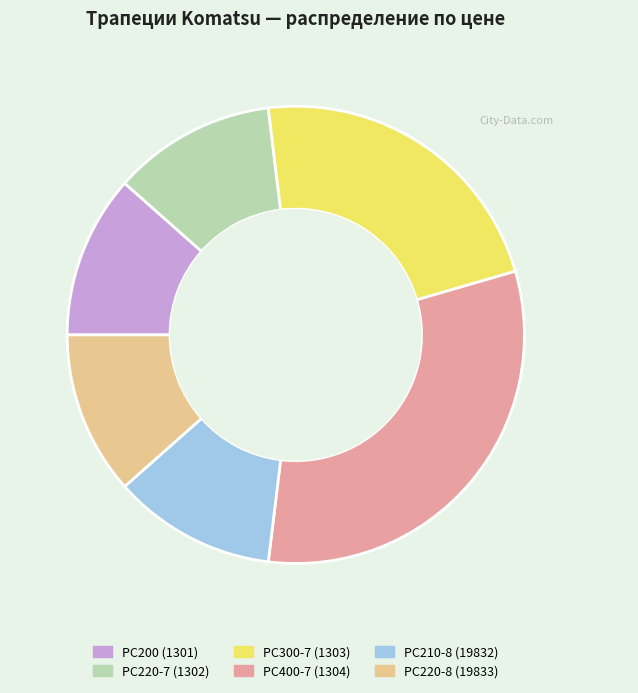

Is there a majority slice in this chart?

No